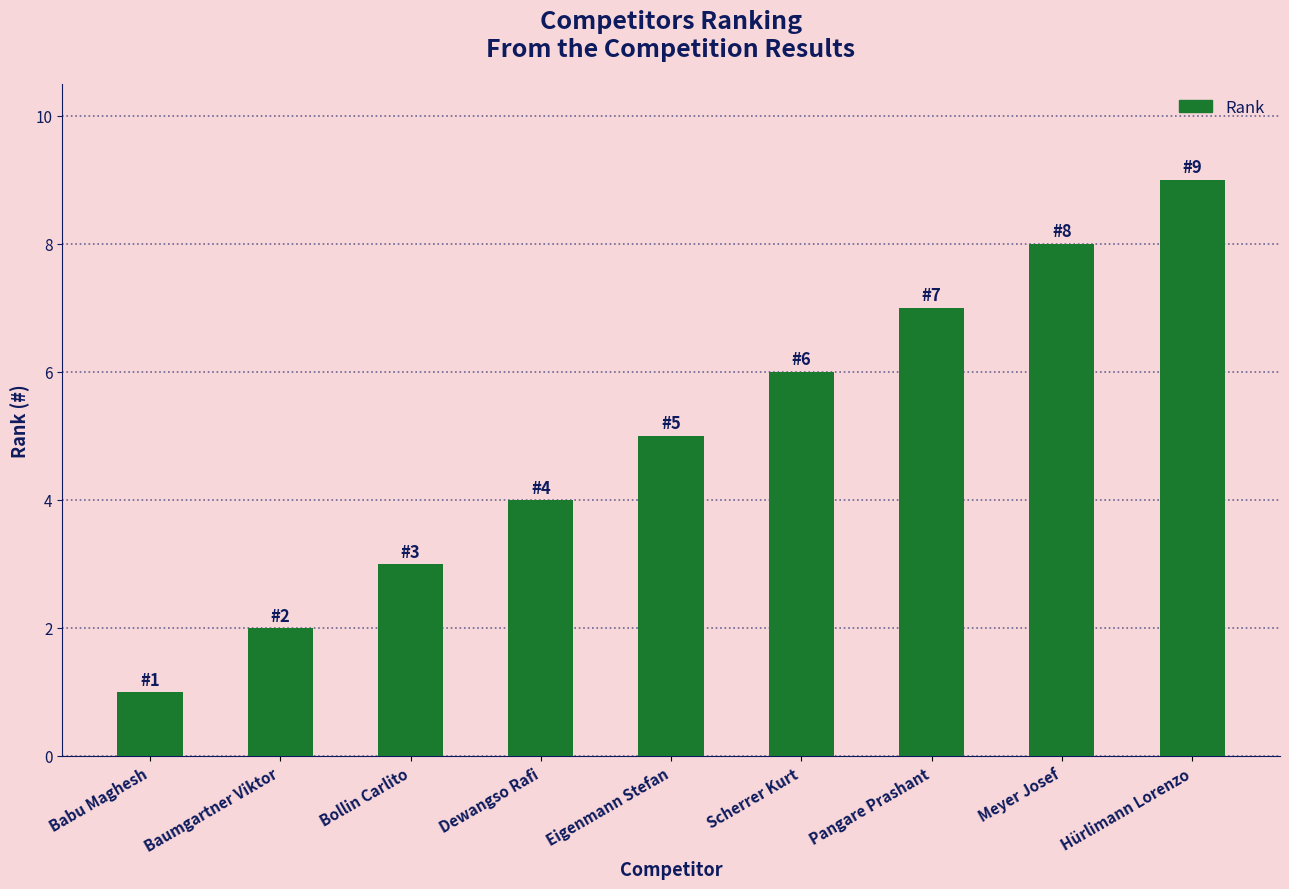

What value does the data have at Baumgartner Viktor?

2